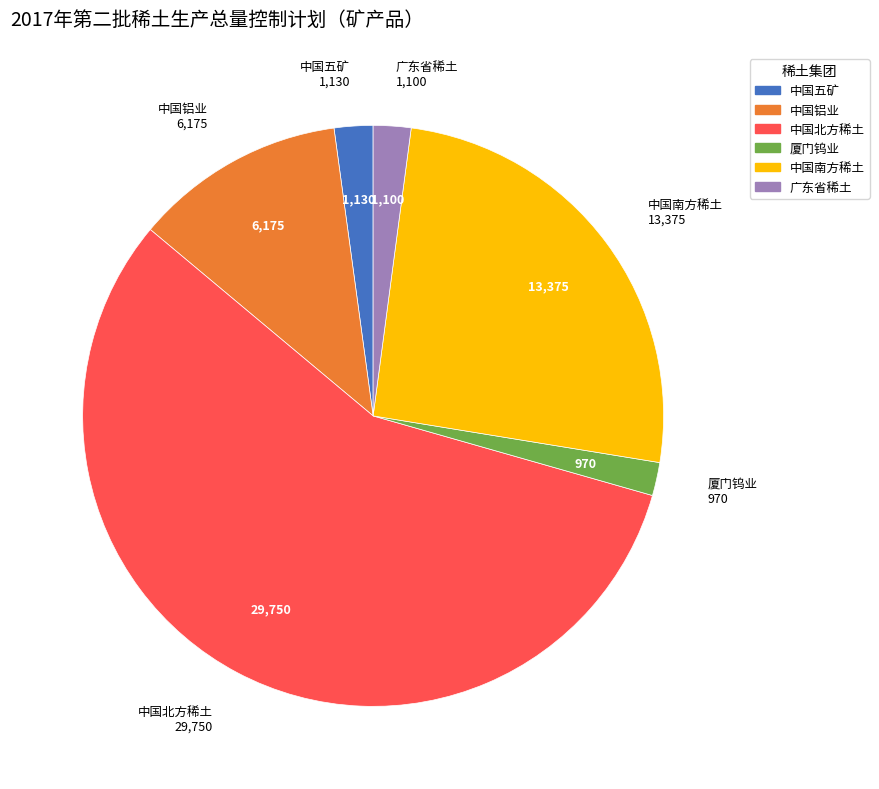

Is it true that 厦门钨业 is 2% of the pie?

True